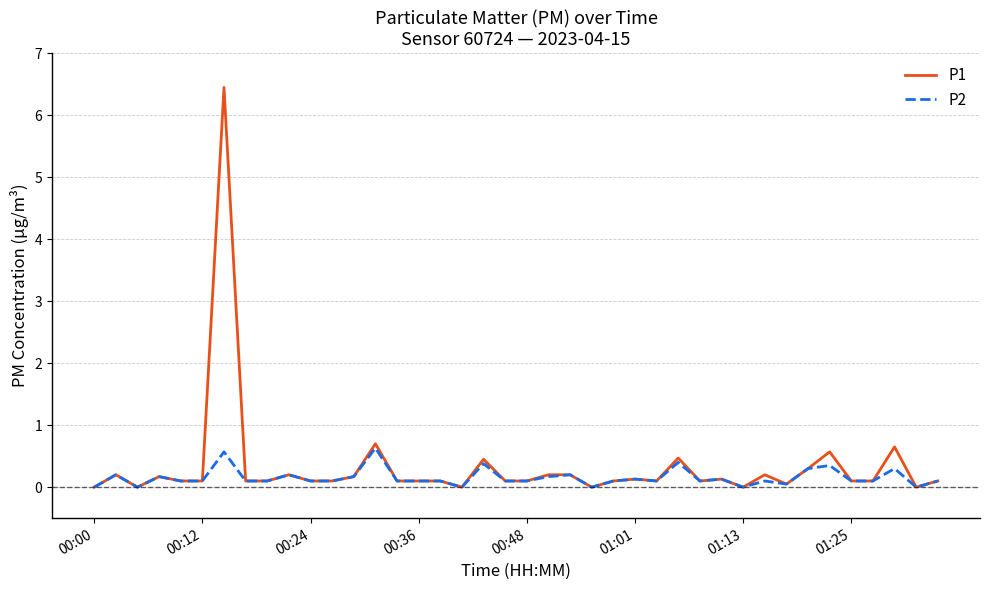

Which series has the widest spread of values?

P1